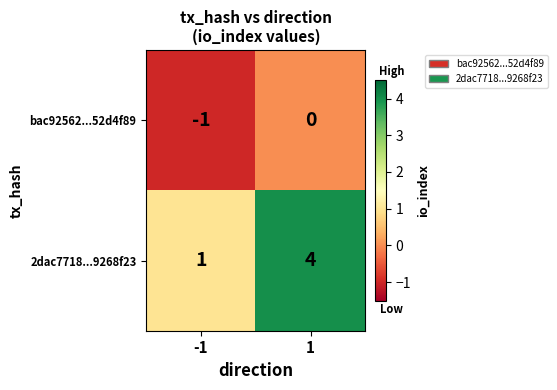

Which series has the widest spread of values?

2dac7718...9268f23